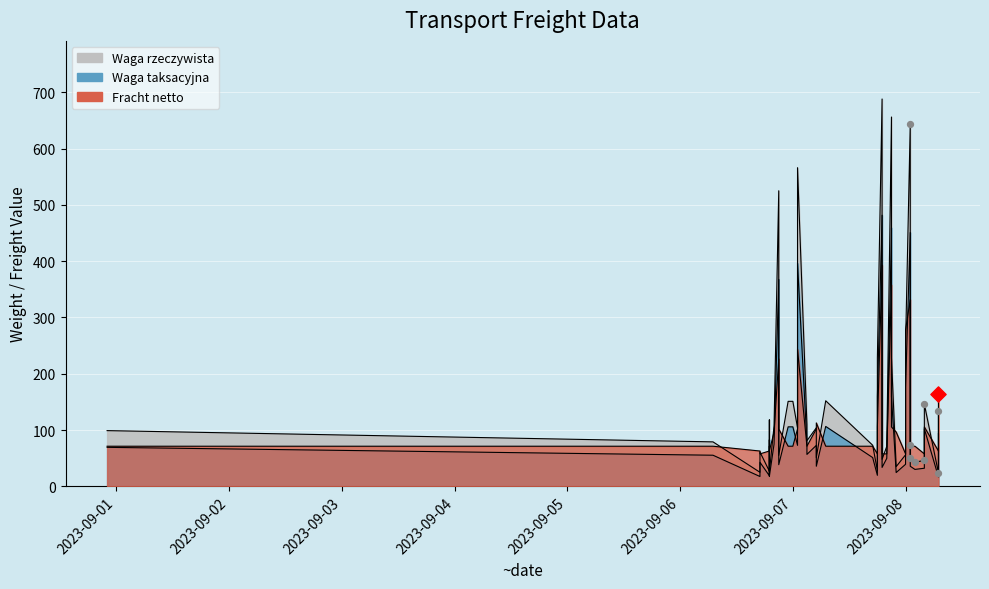

Which series has the largest total across all categories?

Waga rzeczywista